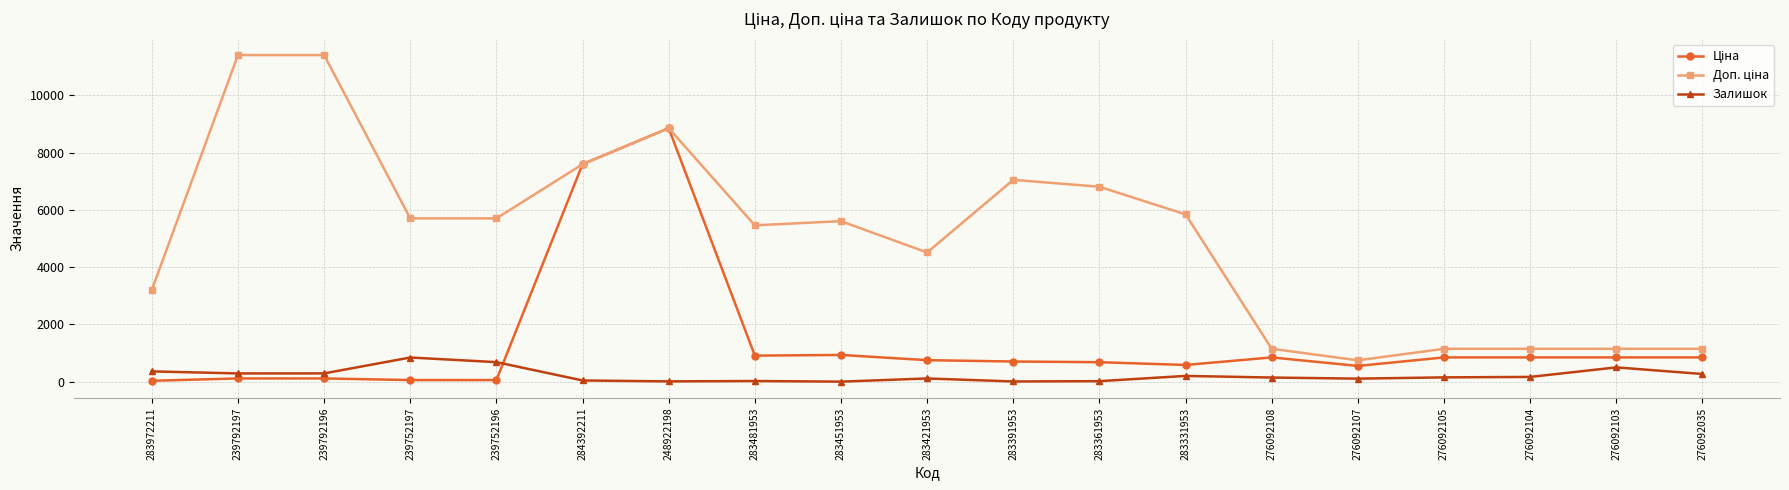

What is the maximum value shown in the chart?

11410.0